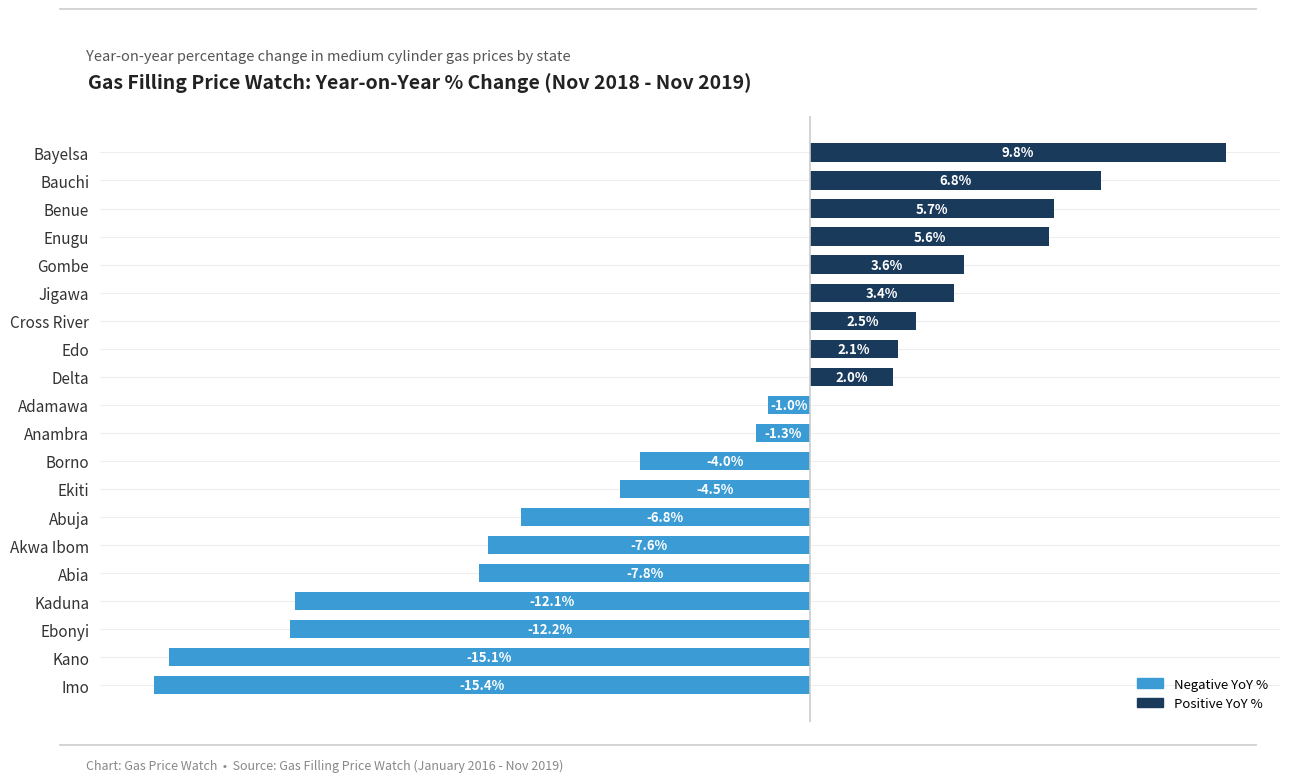

Which has a higher value, Abuja or Imo?

Abuja